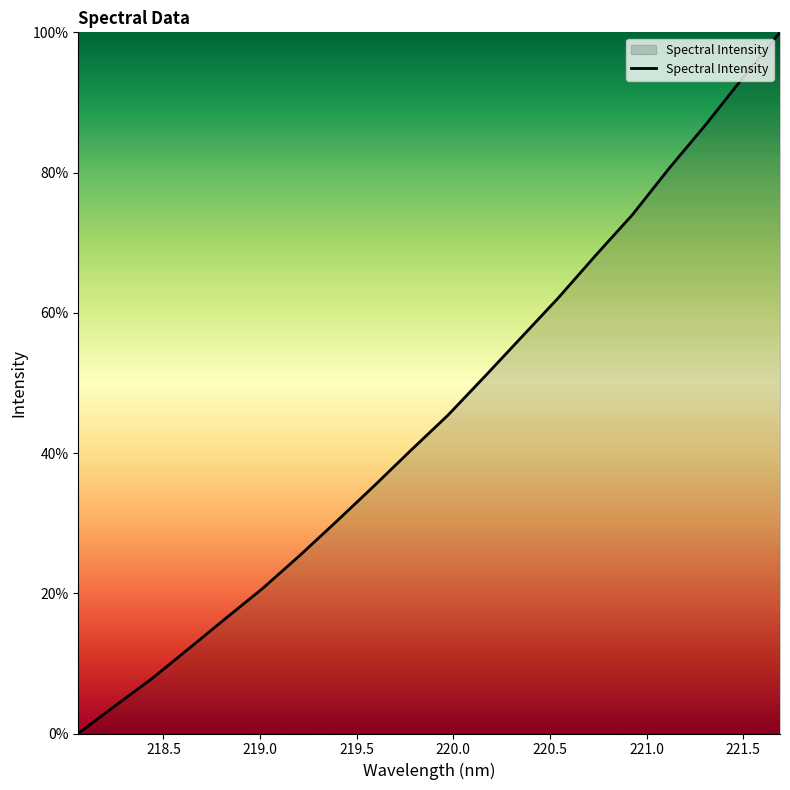

Reading left to right, extract all data points from this chart.

0.0	4.0	7.9	12.1	16.5	20.7	25.4	30.3	35.3	40.4	45.4	50.9	56.5	62.2	68.2	74.0	80.6	86.9	93.6	100.0